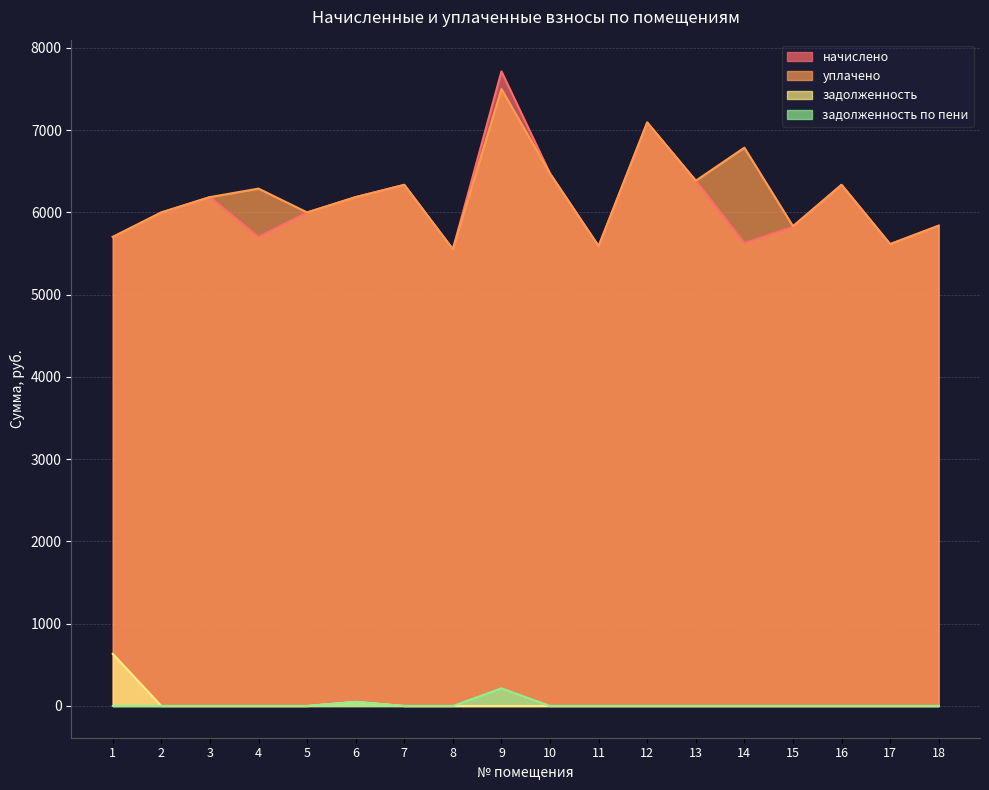

What is the highest value of the задолженность по пени series?

214.2